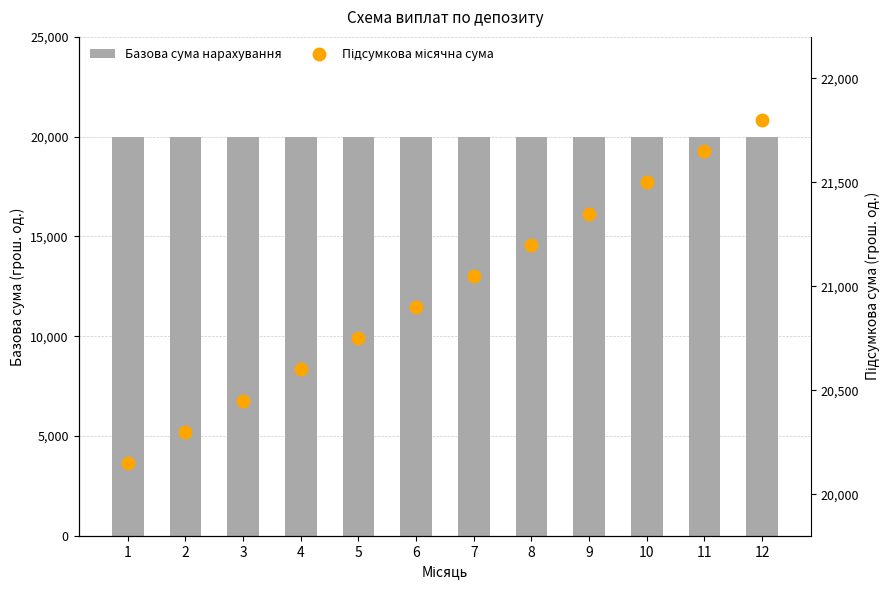

What is the value of the Базова сума нарахування bar at the 2nd from the left?

20000